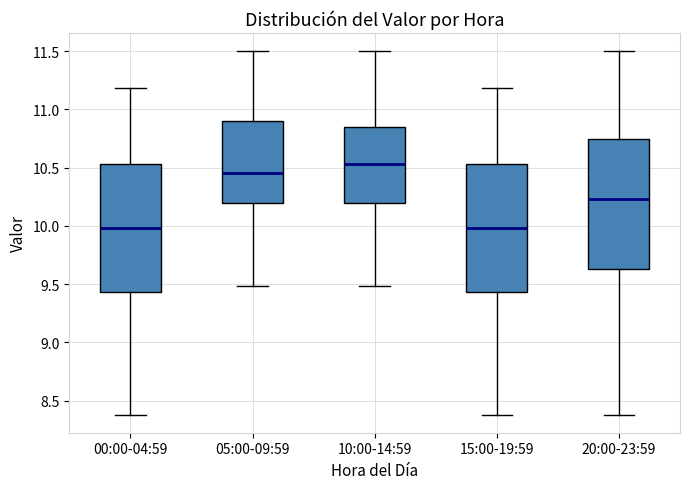

Reading left to right, transcribe this box plot: for each box, give where its median line is, the range the box spans, and where its two whiskers end, as read against the y-axis. The values are not printed on the chart, so give them approximately, as read against the axis.

00:00-04:59: median 10.00, box 9.45 to 10.55, whiskers 8.40 to 11.20
05:00-09:59: median 10.45, box 10.20 to 10.90, whiskers 9.50 to 11.50
10:00-14:59: median 10.55, box 10.20 to 10.85, whiskers 9.50 to 11.50
15:00-19:59: median 10.00, box 9.45 to 10.55, whiskers 8.40 to 11.20
20:00-23:59: median 10.25, box 9.65 to 10.75, whiskers 8.40 to 11.50